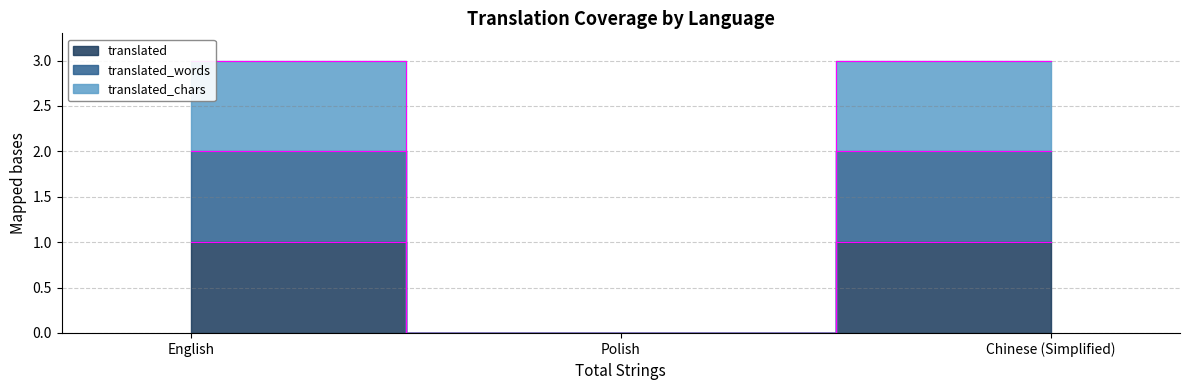

What is the average value of the translated_words series?

1